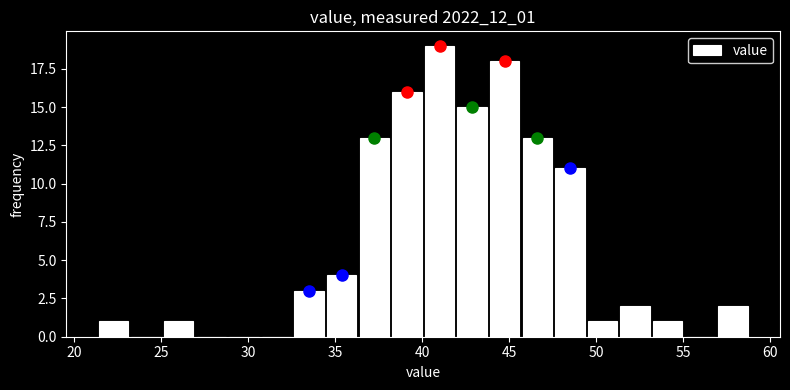

Around what value on the x-axis is the tallest bar? Give the approximate position of its centre, as read against the axis.

41.0